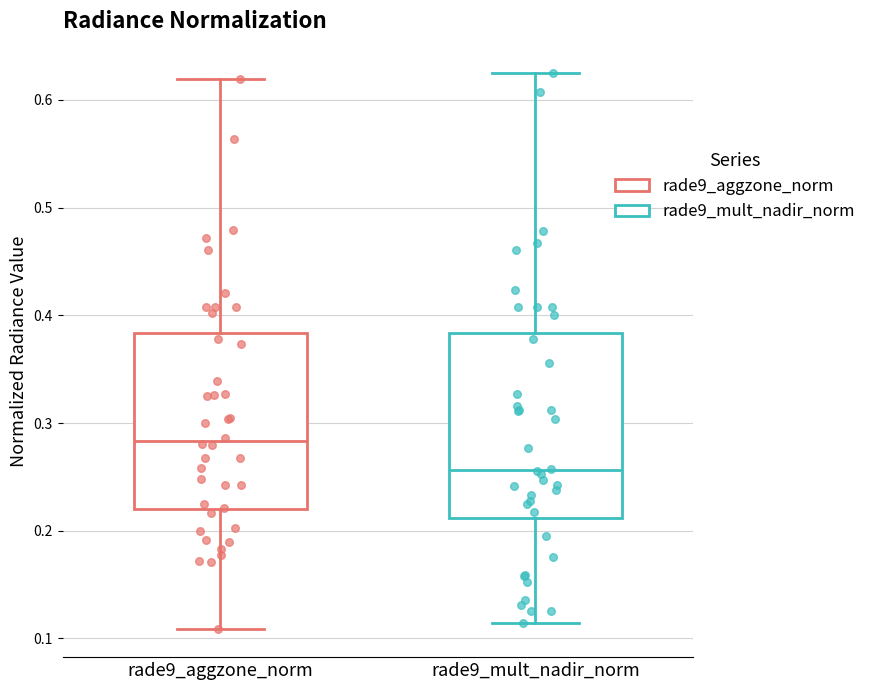

Which box's median line is the lowest?

rade9_mult_nadir_norm